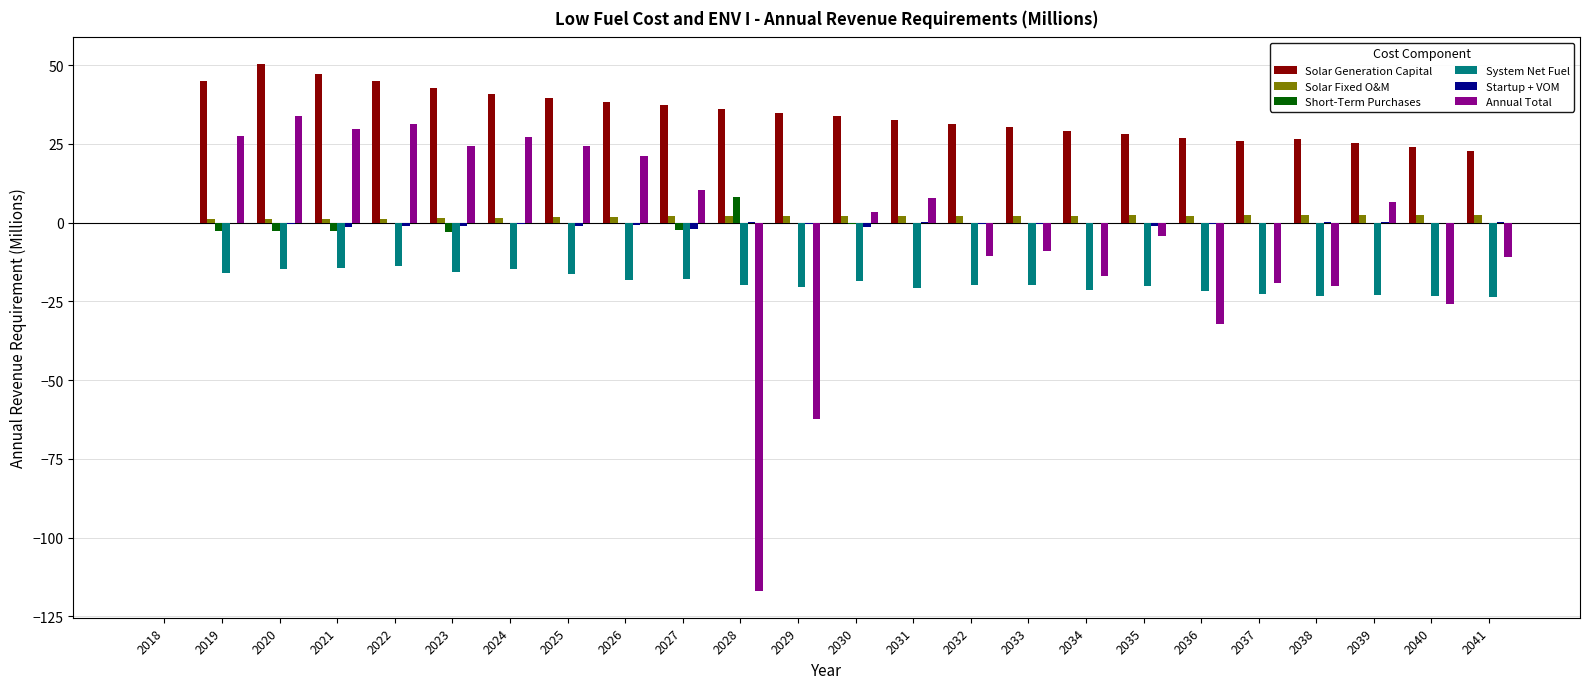

What is the sum of all Solar Generation Capital values?

792.9